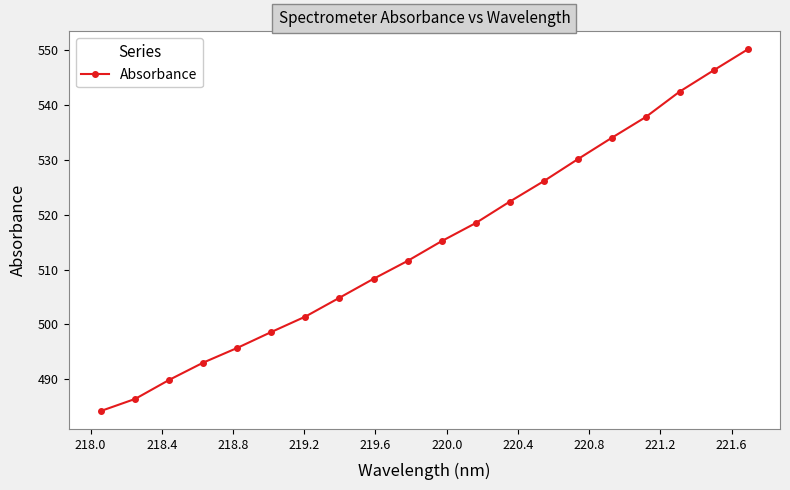

Reading right to left, list all the values displayed in this chart.

550.2	546.4	542.5	537.8	534.0	530.1	526.1	522.4	518.5	515.2	511.6	508.3	504.9	501.4	498.6	495.7	493.0	489.9	486.4	484.2